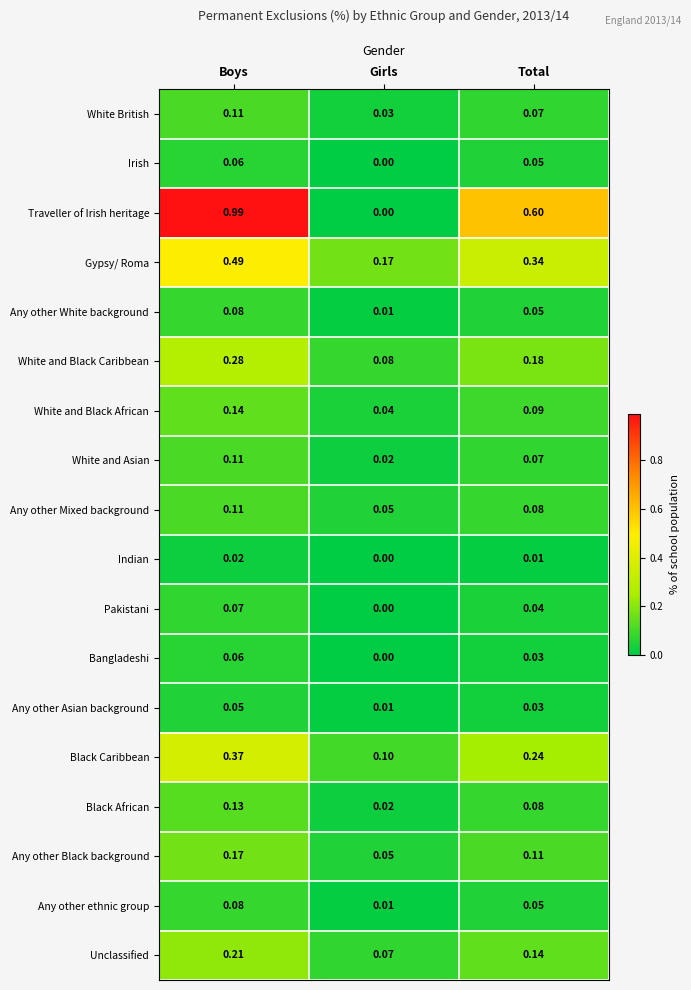

Which series has the largest range (max minus min)?

Traveller of Irish heritage